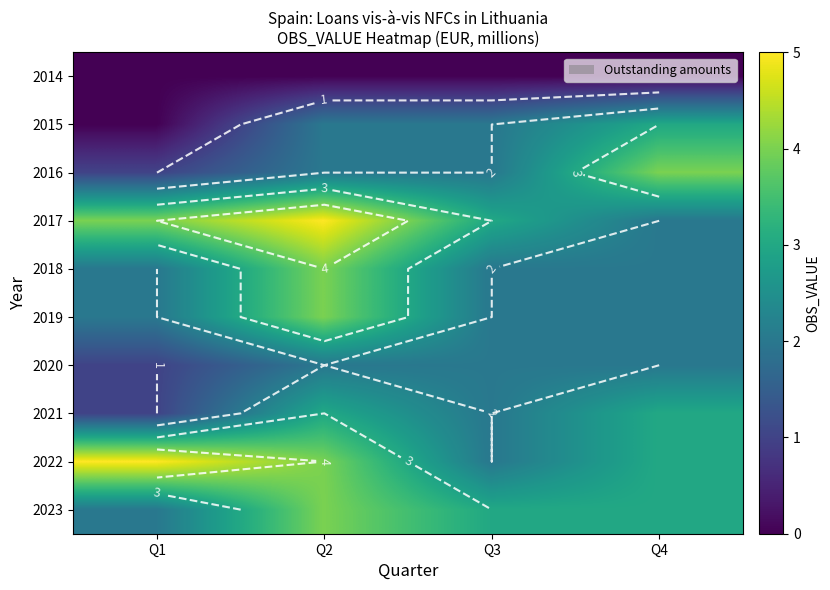

The value of 2019 at Q3 is 1. True or false?

False